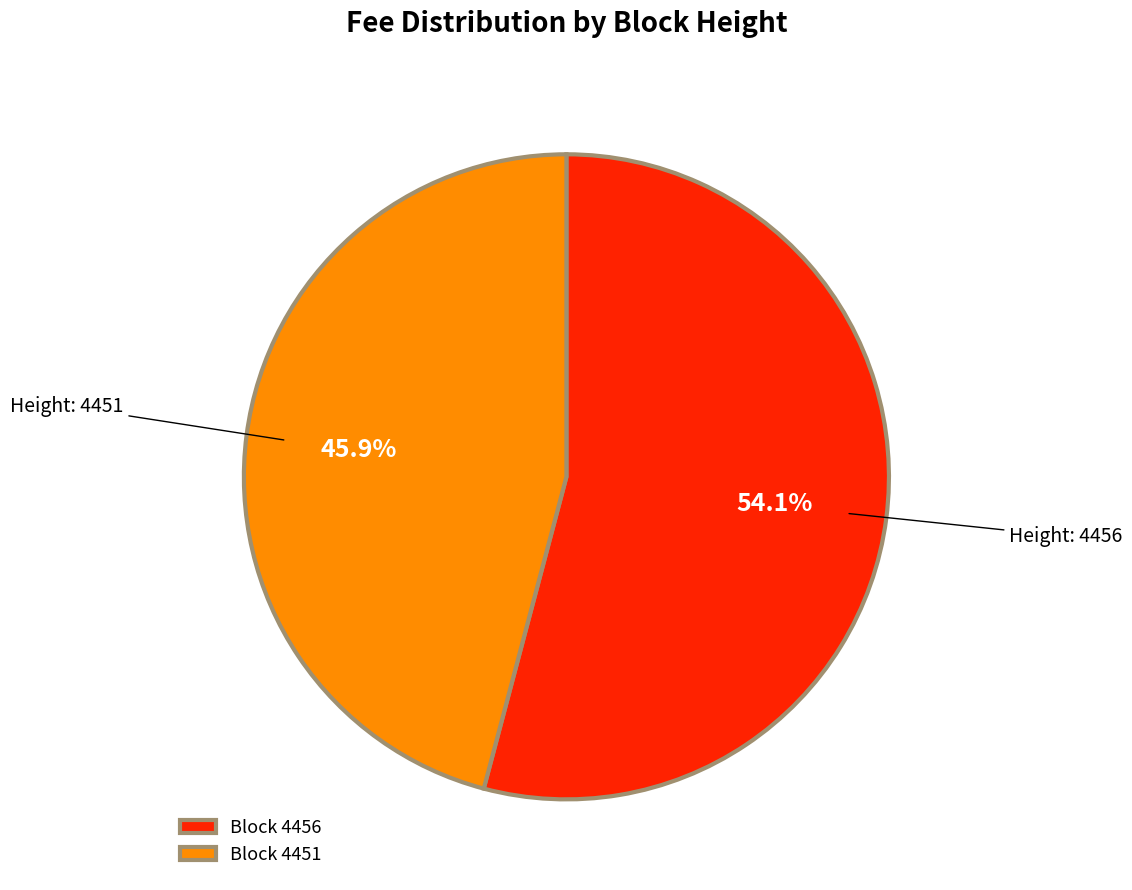

What percentage is NOT represented by Block 4456?

45.9%